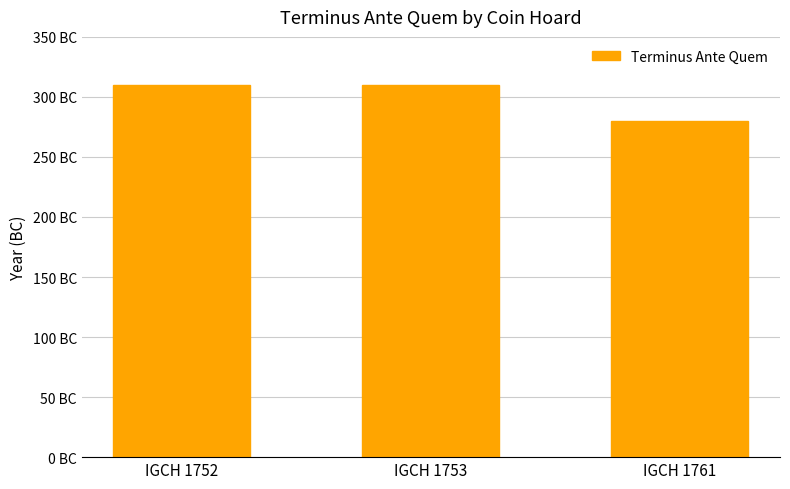

What is the sum of all values?

900